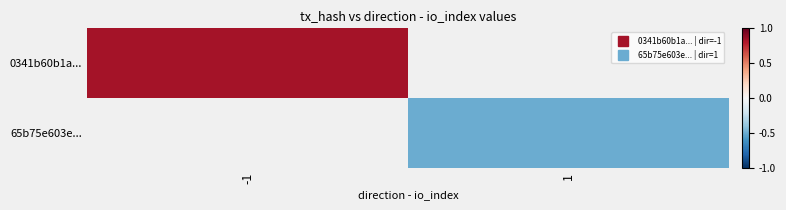

List the labels in order of 0341b60b1a... value, largest first.

-1, 1